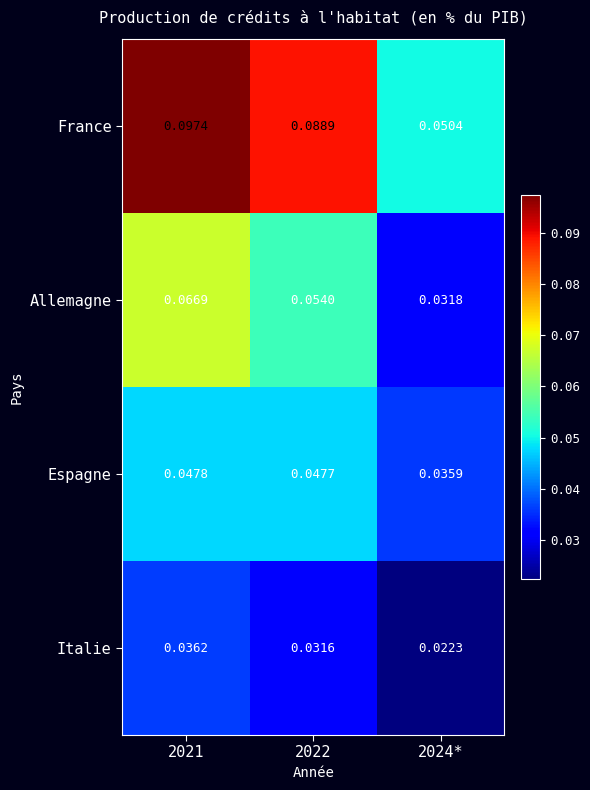

Which category has the highest value across all series?

2021